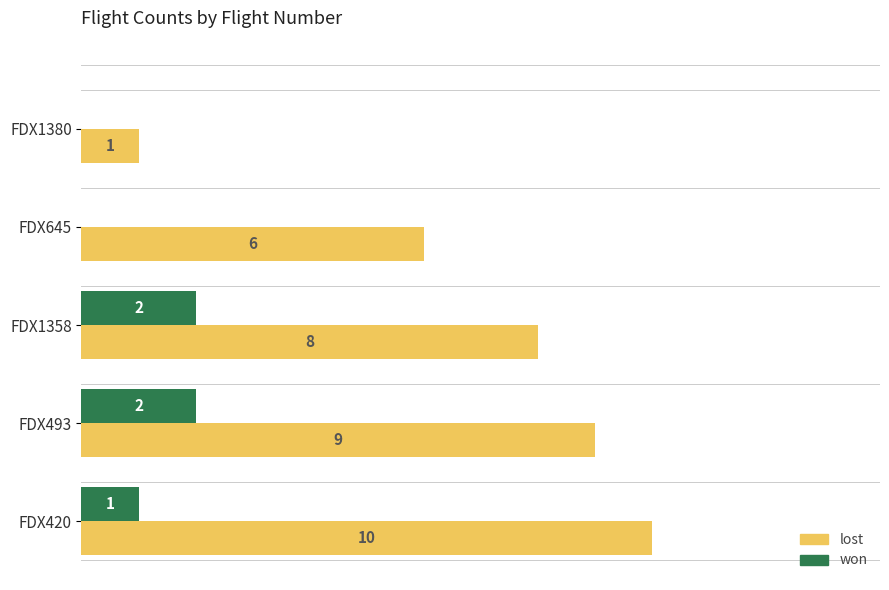

Between FDX493 and FDX1380, which series saw the biggest shift?

lost